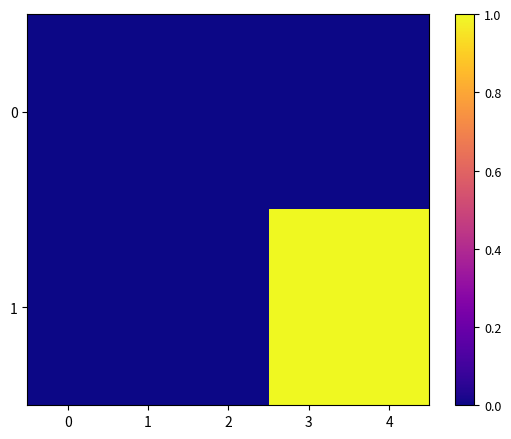

Rank the series by their maximum value, from lowest to highest.

0, 1